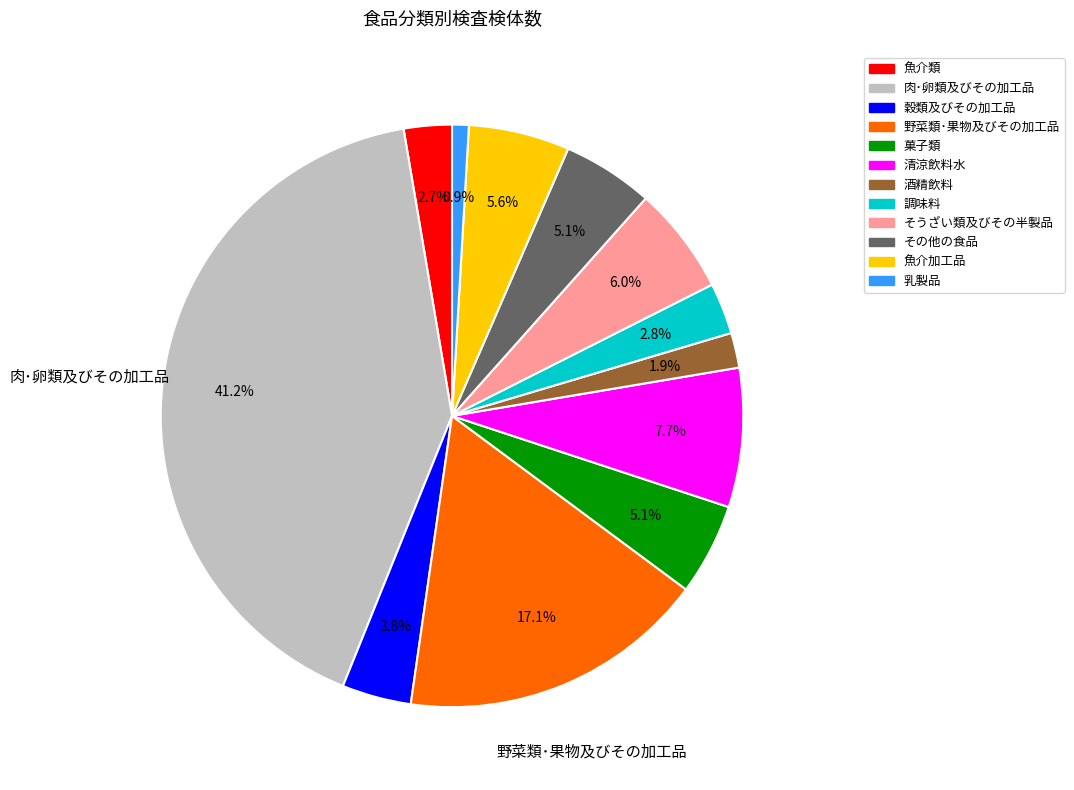

Count the number of slices in the pie.

12